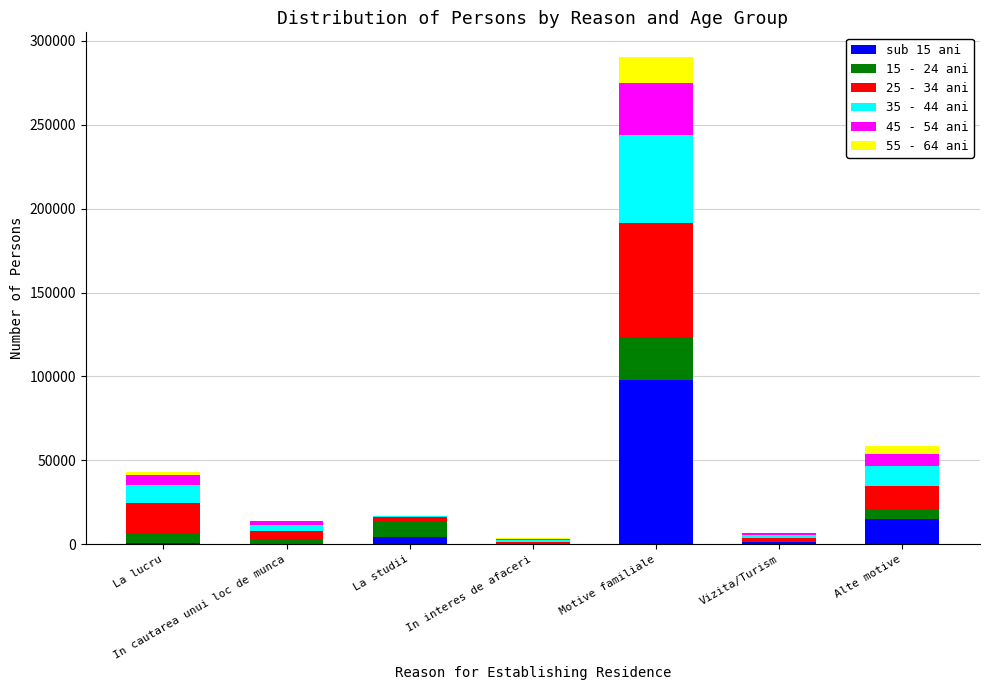

At which category is the sum across all series the highest?

Motive familiale